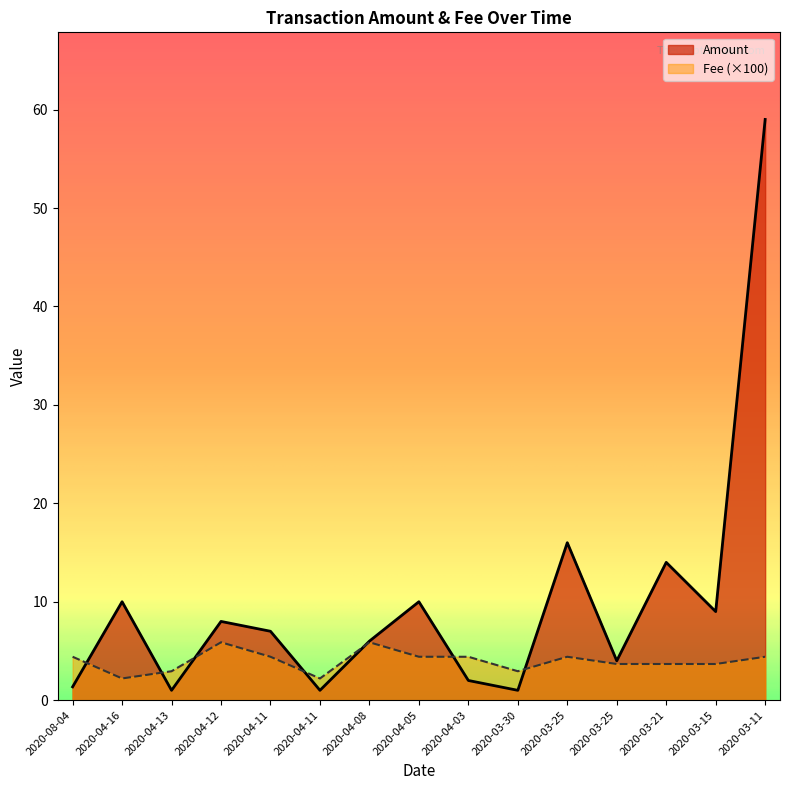

What is the average value of the Amount series?

10.0